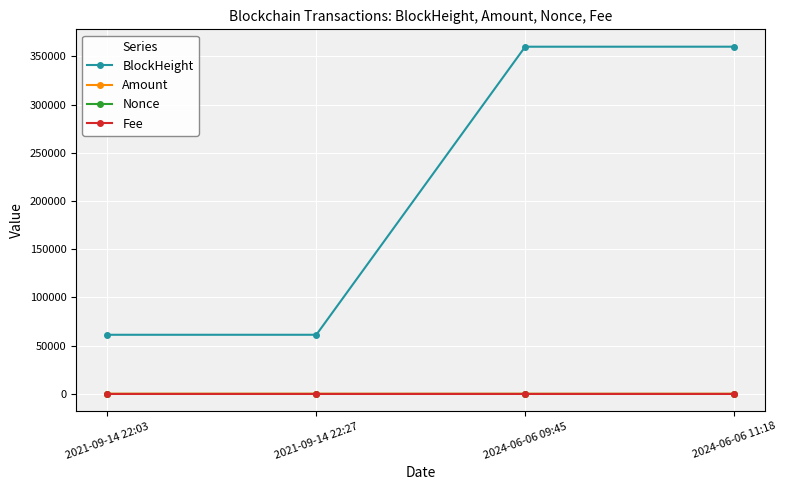

How many interior local peaks does the Fee series have?

1